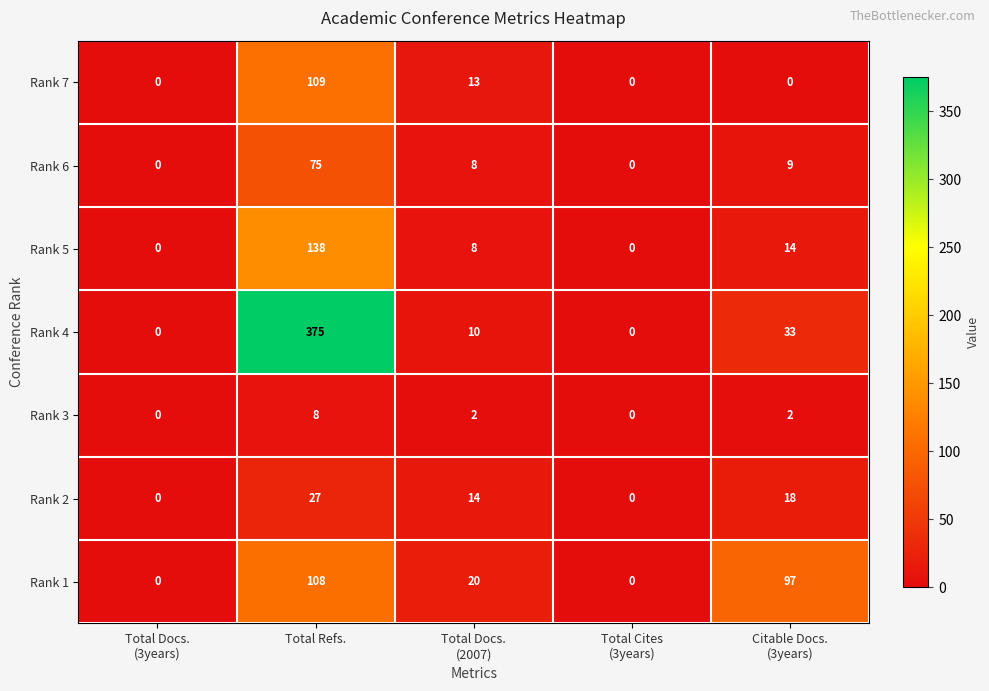

Count the Rank 2 values in the range 0 to 18.

4